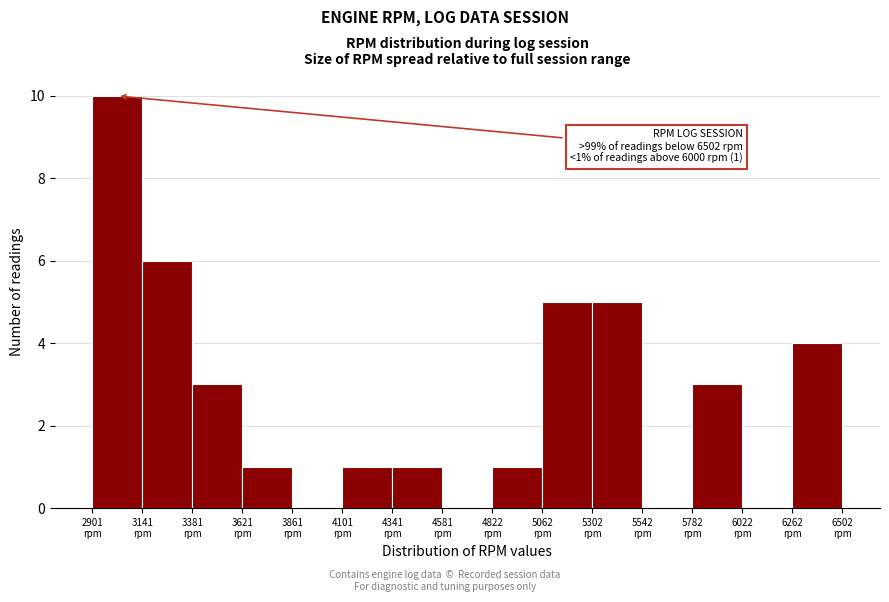

Which range on the x-axis has the tallest bar?

2900 to 3150